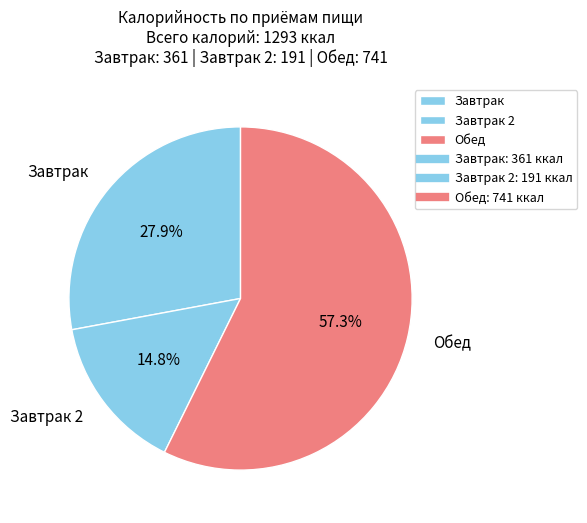

Is the sum of Обед and Завтрак 2 greater than half?

Yes